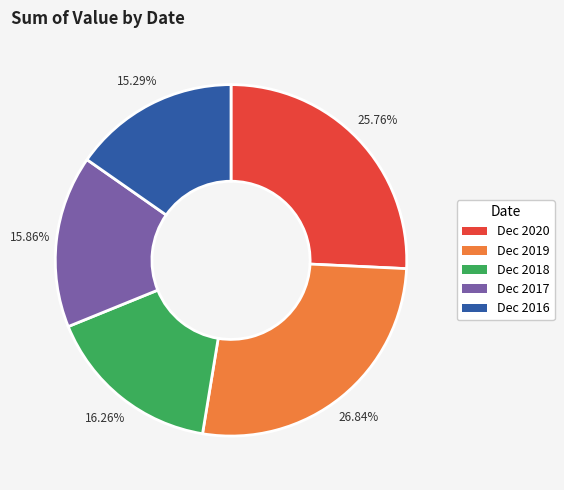

To the nearest percent, what is the difference between the largest and smallest slice percentages?

12%